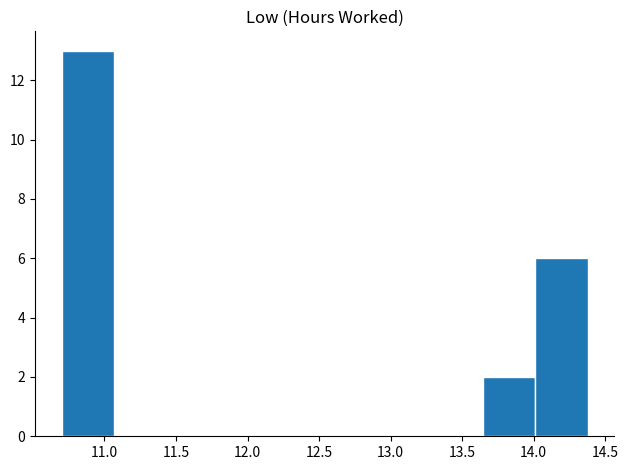

Over which range of the x-axis is the bar tallest?

10.70 to 11.05